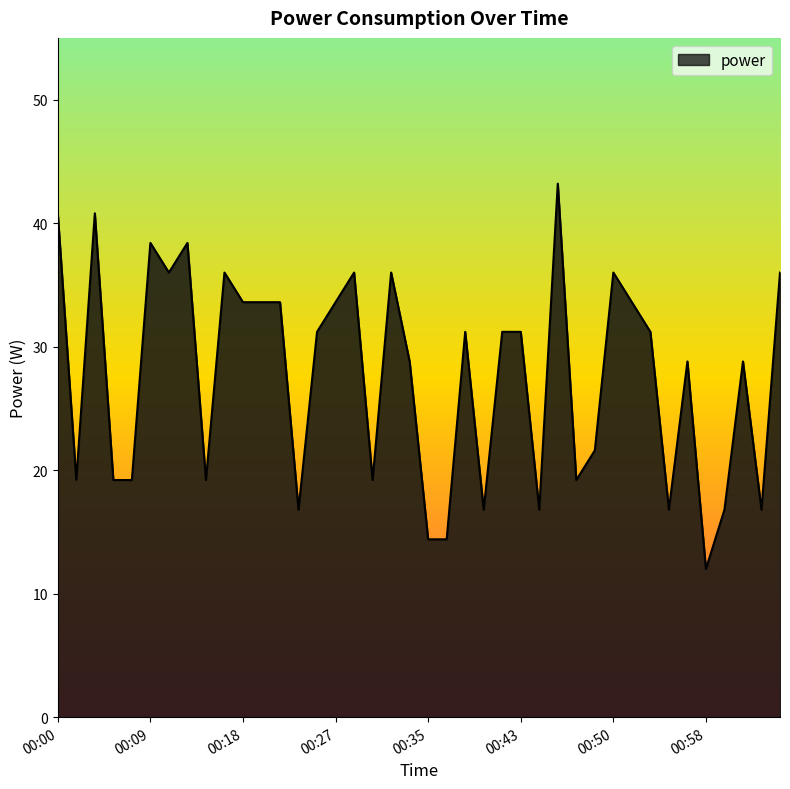

What is the greatest value displayed?

43.2